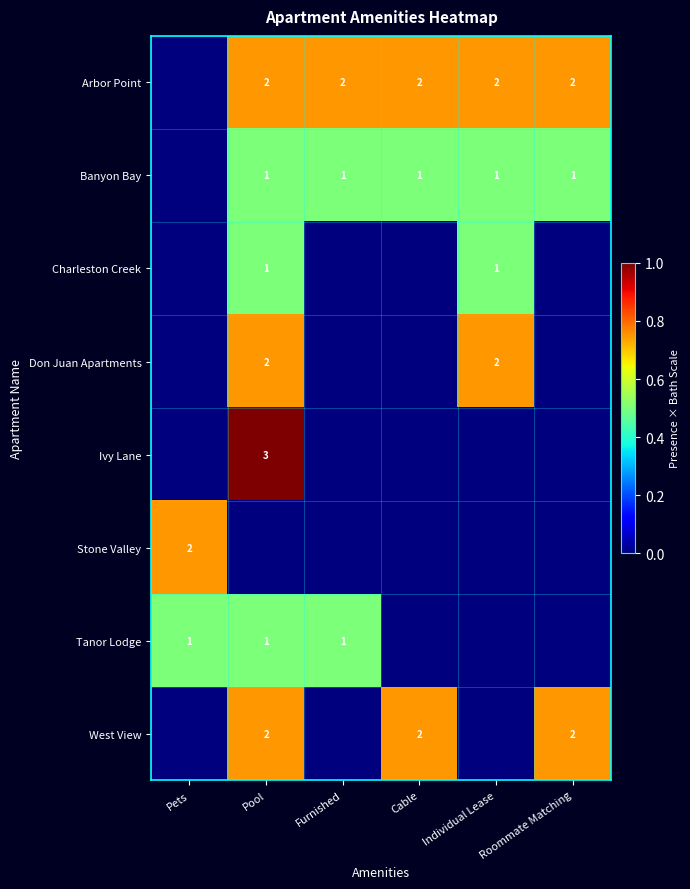

Is it true that Tanor Lodge equals 1 at Pets?

True